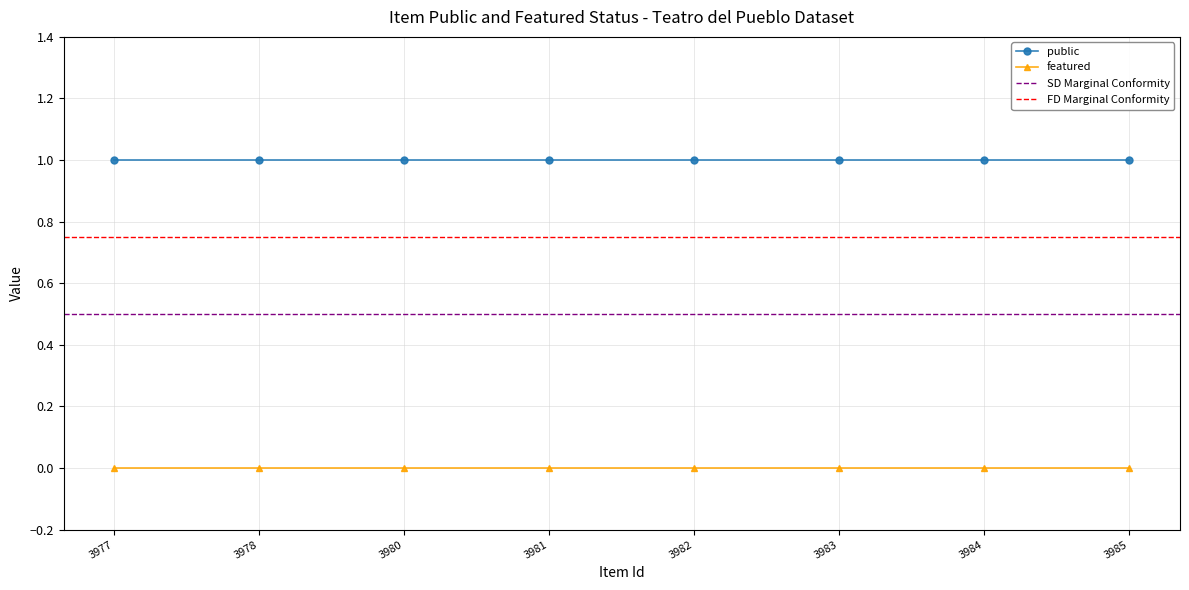

Reading left to right, extract all data points from this chart.

public: 3977=1	3978=1	3980=1	3981=1	3982=1	3983=1	3984=1	3985=1
featured: 3977=0	3978=0	3980=0	3981=0	3982=0	3983=0	3984=0	3985=0